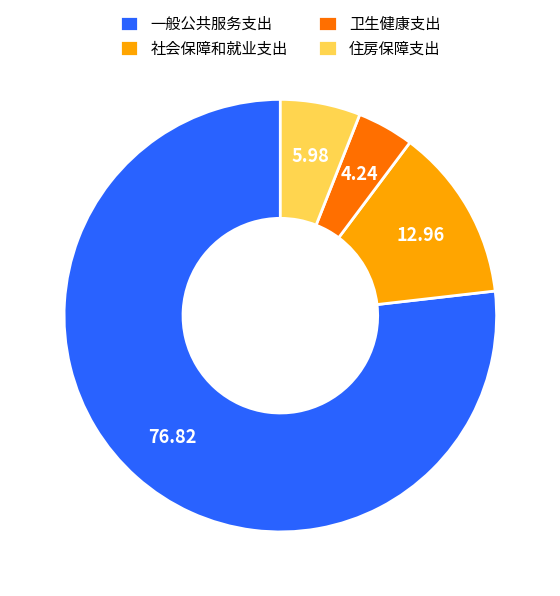

True or false: 卫生健康支出 accounts for 4% of the total.

True